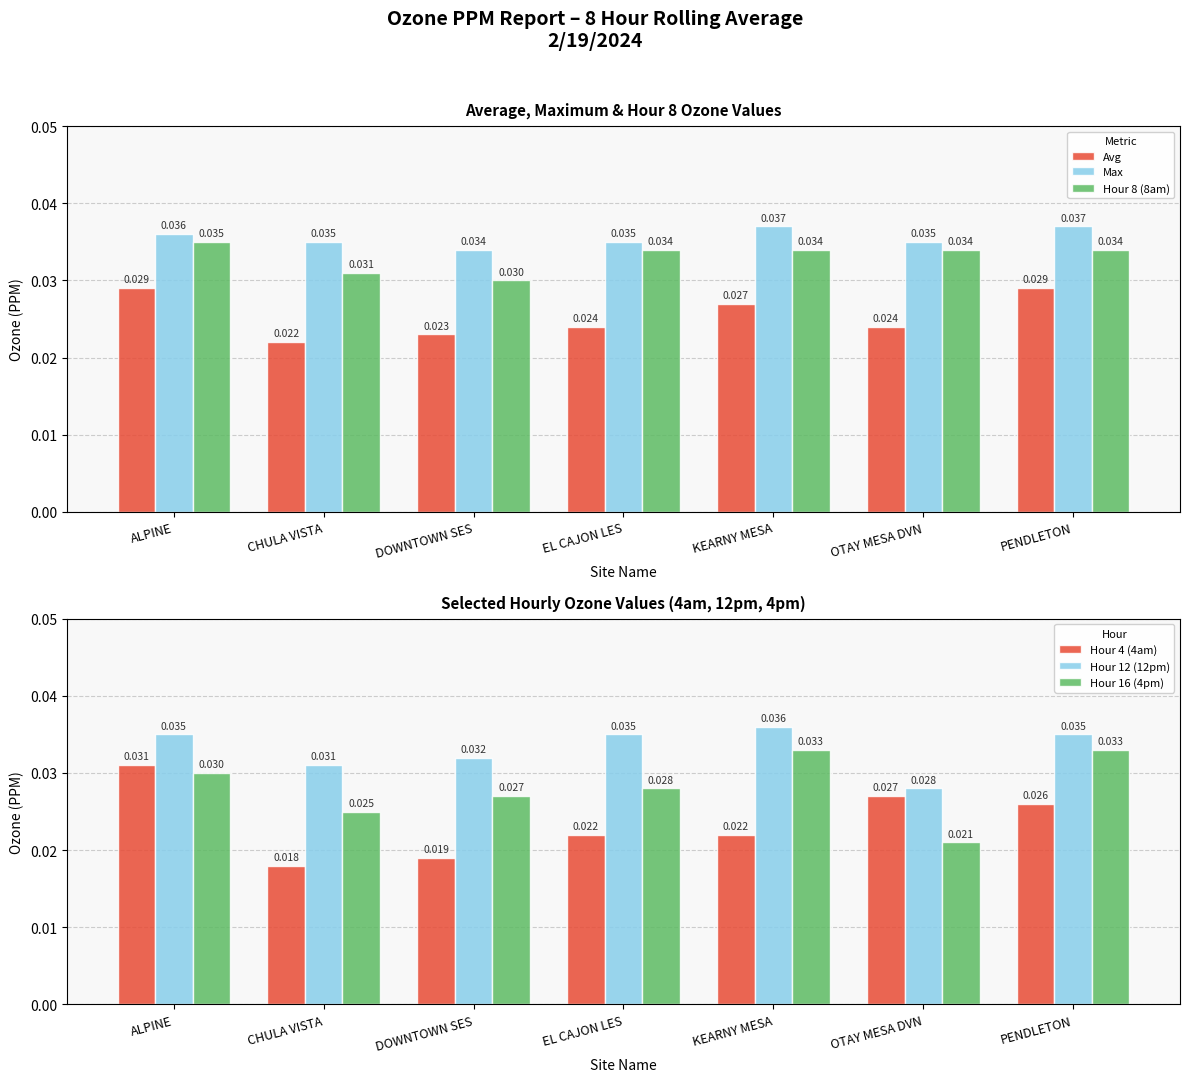

What is the sum of all Hour 4 (4am) values?

0.2